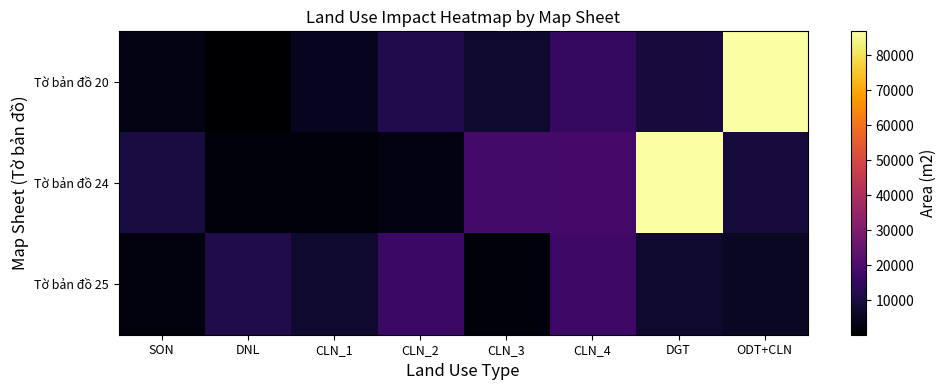

Reading left to right, transcribe all the data shown in this chart.

Tờ bản đồ 20: SON=3355.7	DNL=194.7	CLN_1=4612.3	CLN_2=11378.4	CLN_3=7576.1	CLN_4=15134.6	DGT=9200.0	ODT+CLN=86820.9
Tờ bản đồ 24: SON=9766.4	DNL=1913.8	CLN_1=1715.3	CLN_2=3183.2	CLN_3=17825.0	CLN_4=18319.0	DGT=86820.9	ODT+CLN=9200.0
Tờ bản đồ 25: SON=2472.6	DNL=11225.1	CLN_1=7368.2	CLN_2=16316.6	CLN_3=2206.8	CLN_4=16837.2	DGT=7109.0	ODT+CLN=5850.8